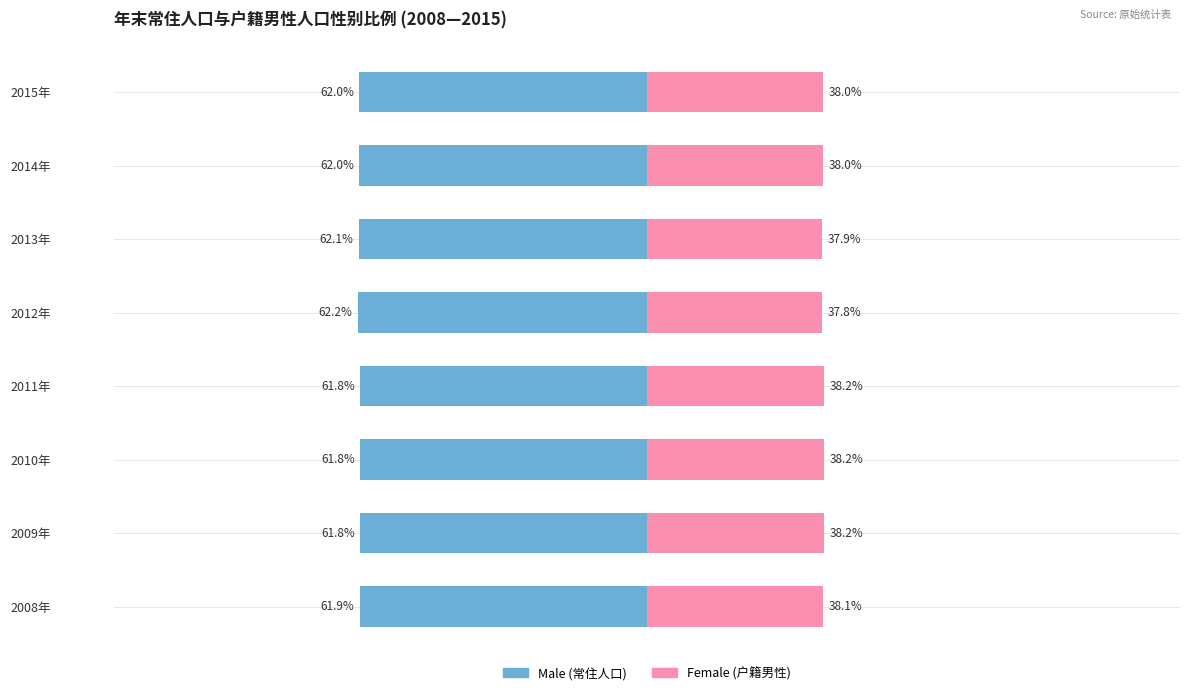

Reading left to right, transcribe all the data shown in this chart.

Male: -61.9	-61.8	-61.8	-61.8	-62.2	-62.1	-62.0	-62.0
Female: 38.1	38.2	38.2	38.2	37.8	37.9	38.0	38.0